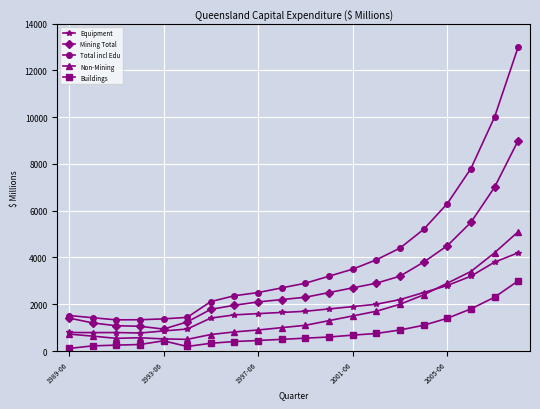

List the series in order of their peak value, highest first.

Total incl Edu, Mining Total, Non-Mining, Equipment, Buildings